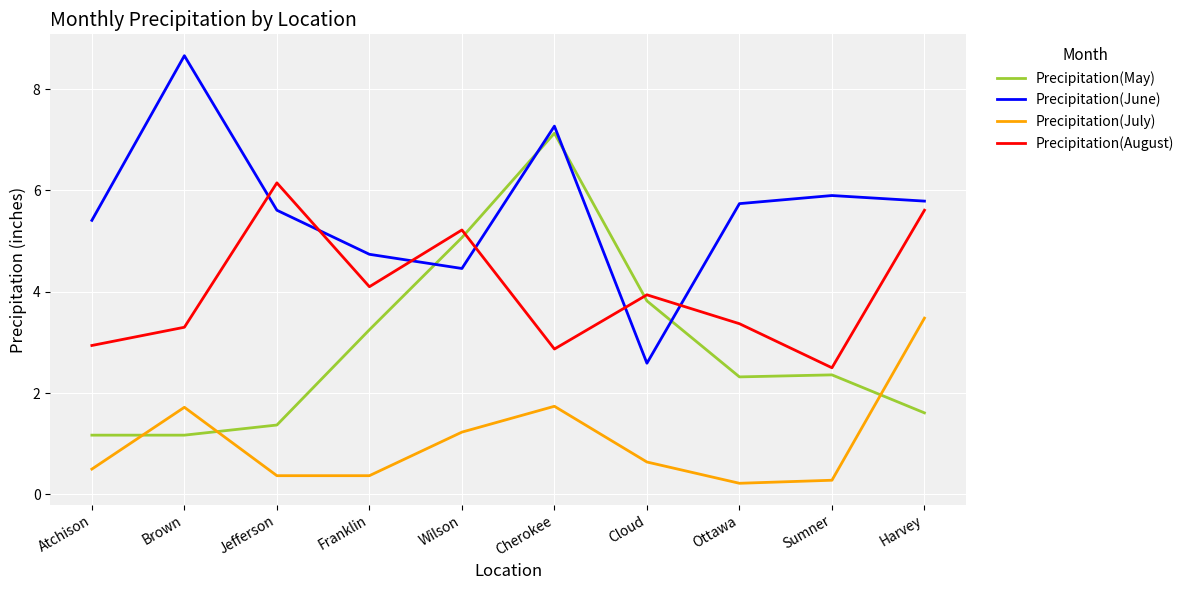

At which label does Precipitation(June) reach its peak?

Brown